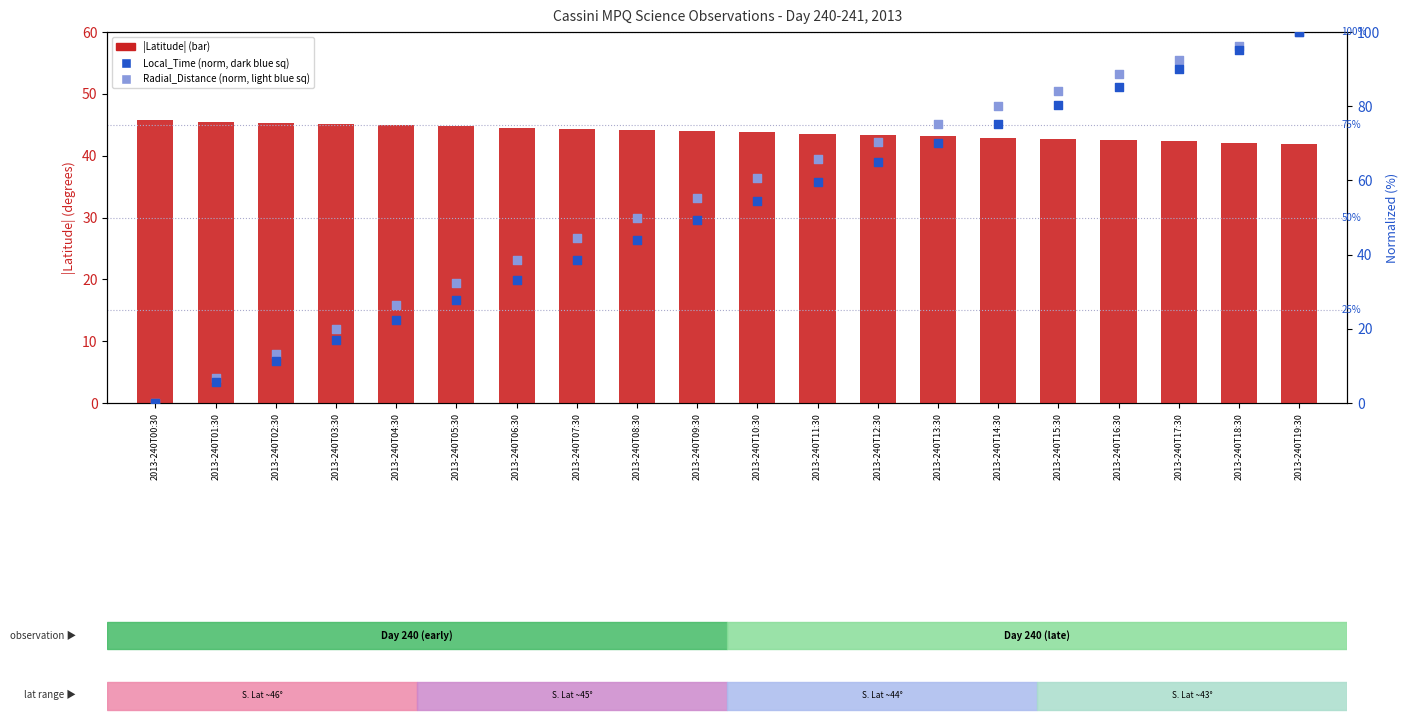

What are all the series names shown in the legend?

|Latitude|, Local_Time (norm), Radial_Distance (norm)